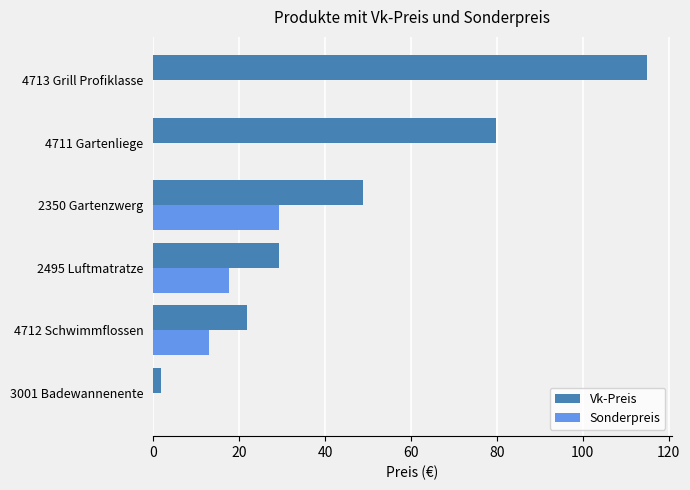

Is the value of Sonderpreis at 3001 Badewannenente greater than the value of Vk-Preis at 2495 Luftmatratze?

No